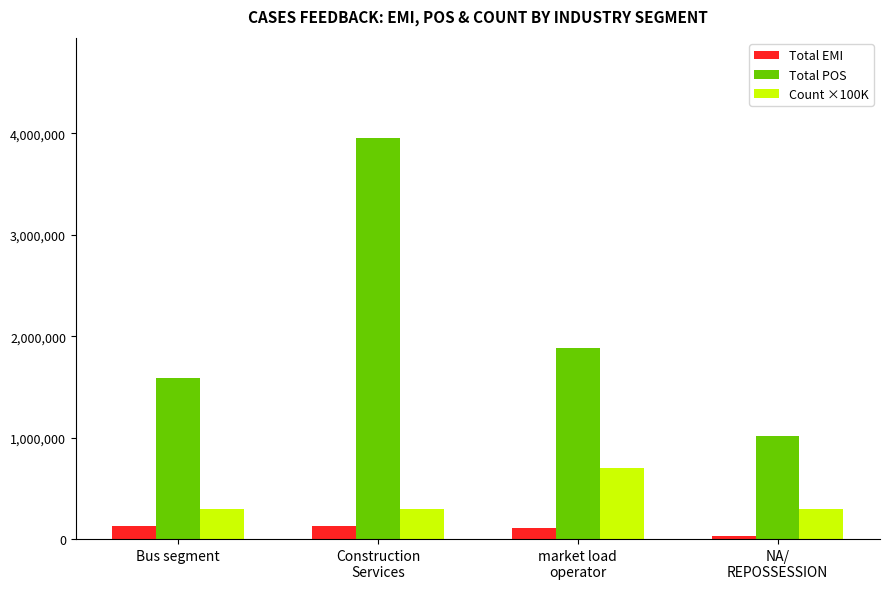

Which series has the largest range (max minus min)?

Total POS